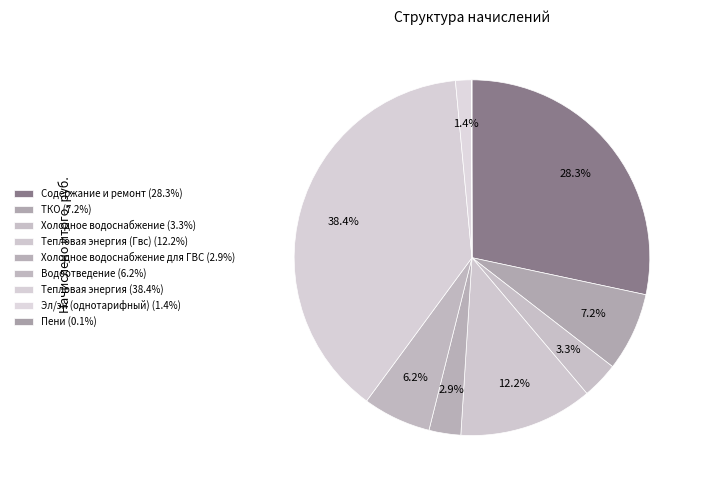

To the nearest percent, what is the difference between the largest and smallest slice percentages?

38%